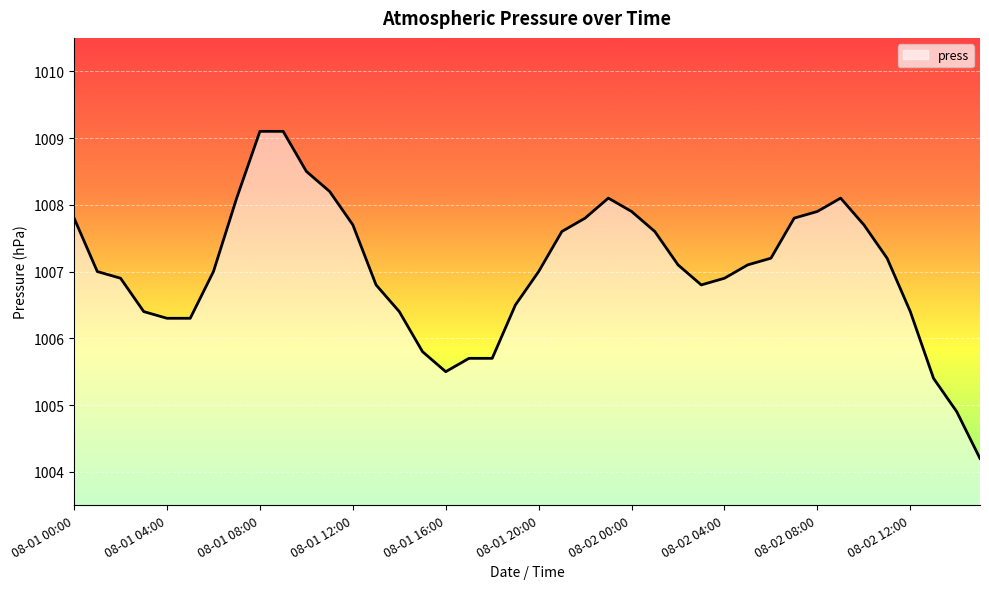

Does the chart have visible grid lines?

Yes